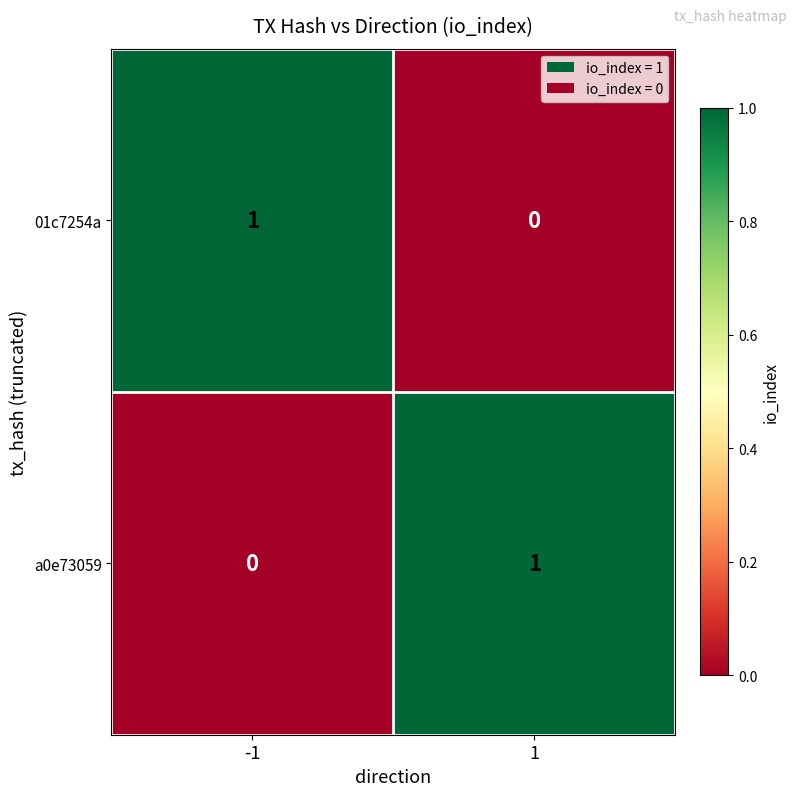

Reading left to right, what are all the values shown in this chart?

01c7254a: -1=1	1=0
a0e73059: -1=0	1=1